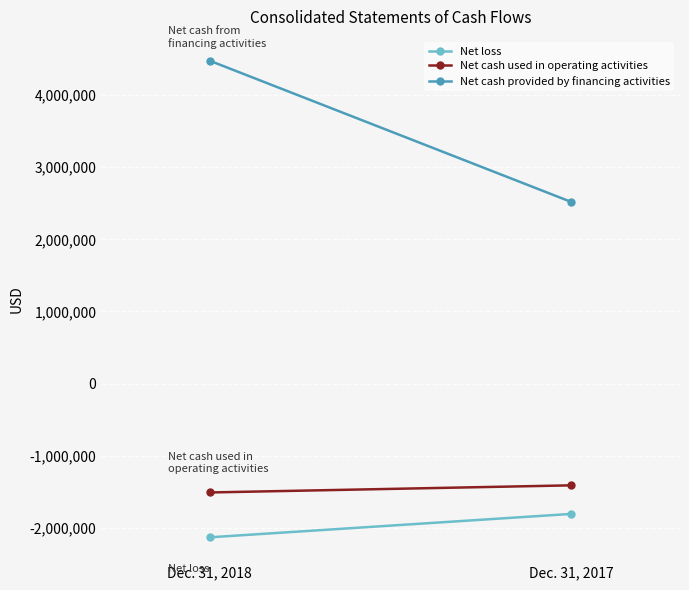

What is the difference between the highest and lowest values at Dec. 31, 2018?

6611426